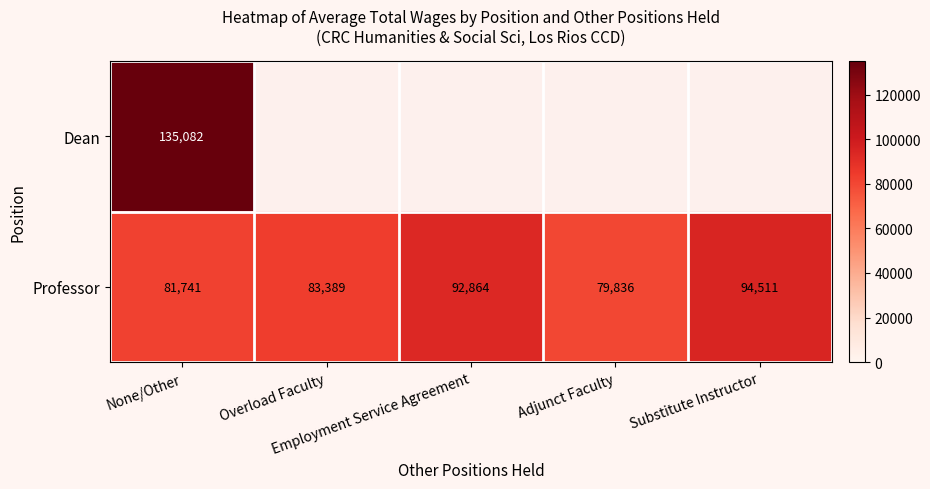

What is the minimum value for Professor?

79836